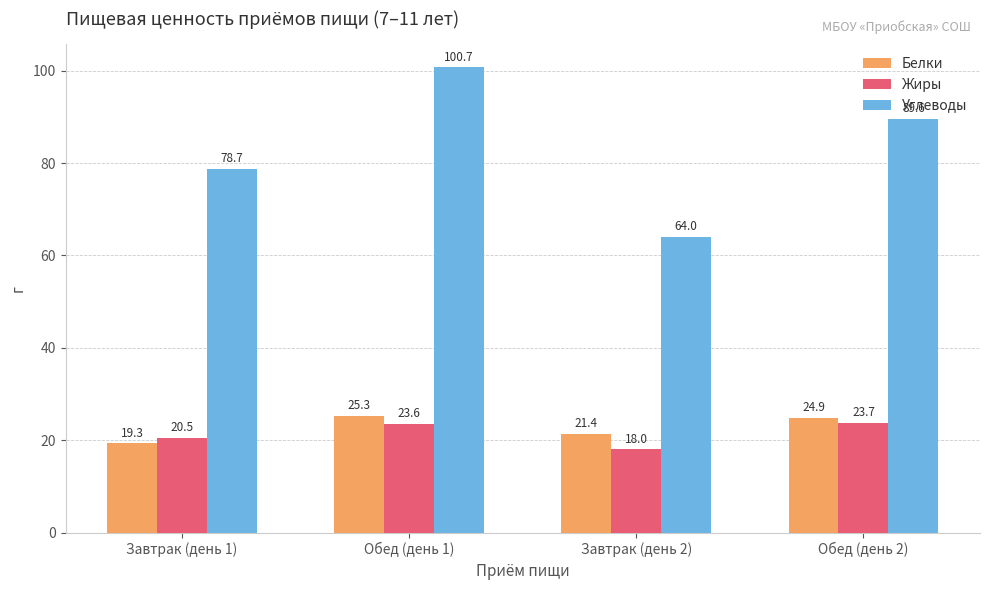

Reading left to right, list all the values displayed in this chart.

Белки: 19.3	25.3	21.4	24.9
Жиры: 20.5	23.6	18.0	23.7
Углеводы: 78.7	100.7	64.0	89.6